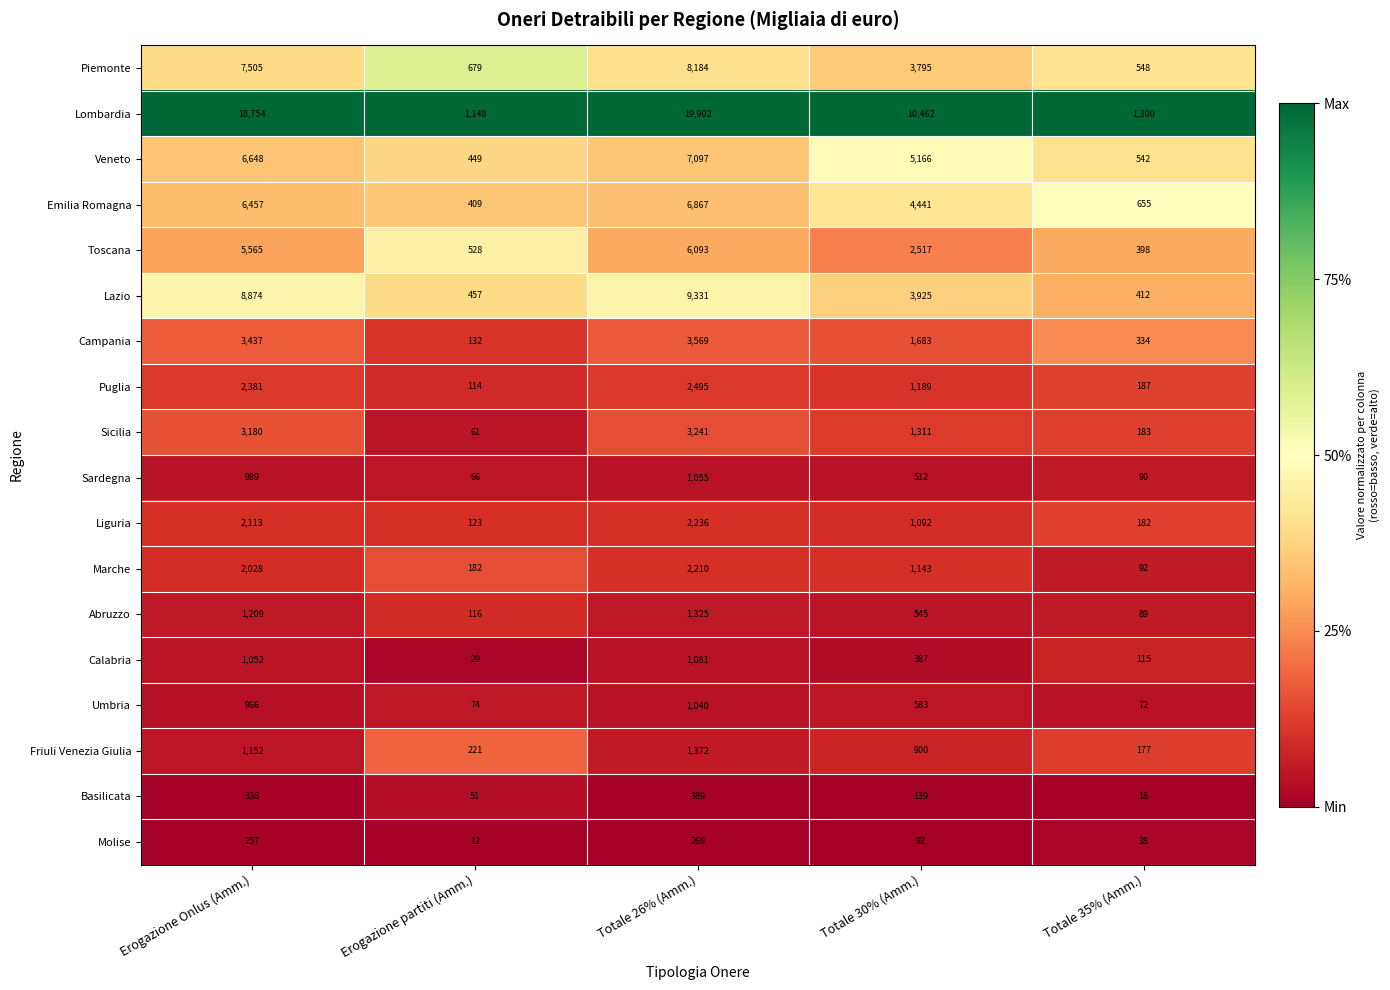

At which label is Emilia Romagna closest to 3638?

Totale 30% (Amm.)